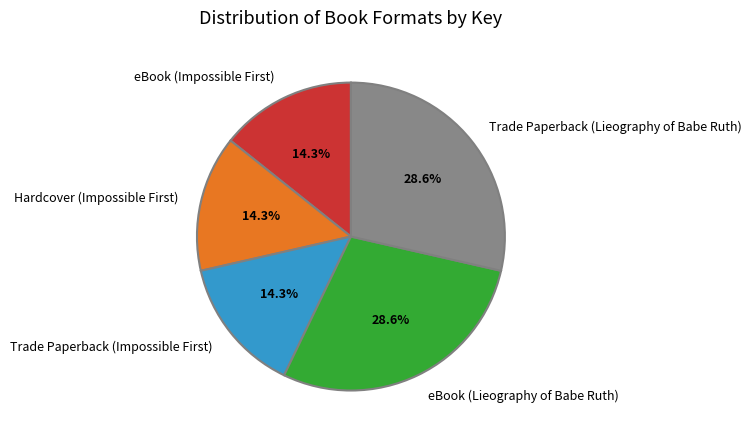

The Trade Paperback (Lieography of Babe Ruth) slice represents 42% of the pie. True or false?

False